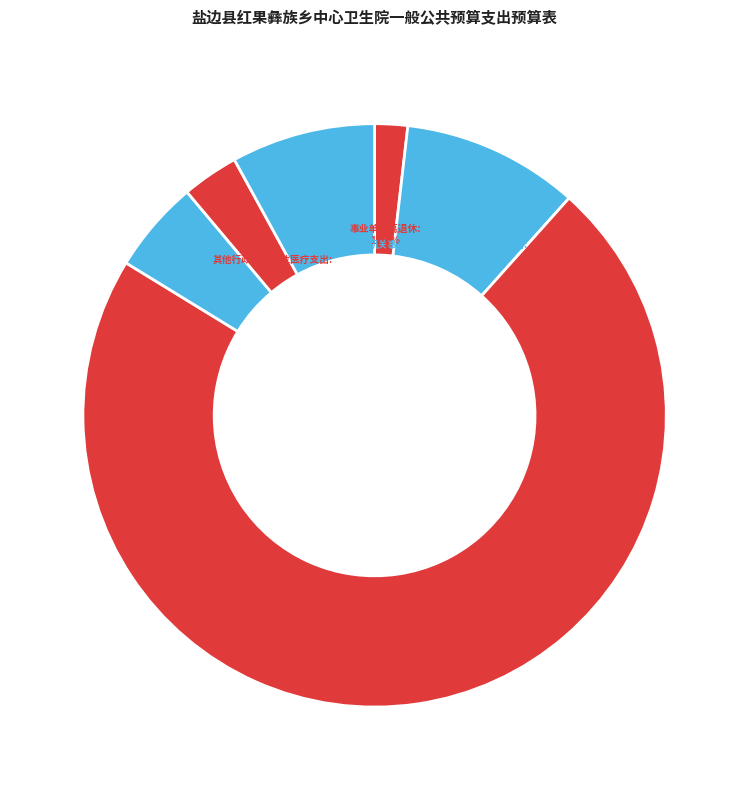

Does 住房公积金 account for over 50% of the chart?

No